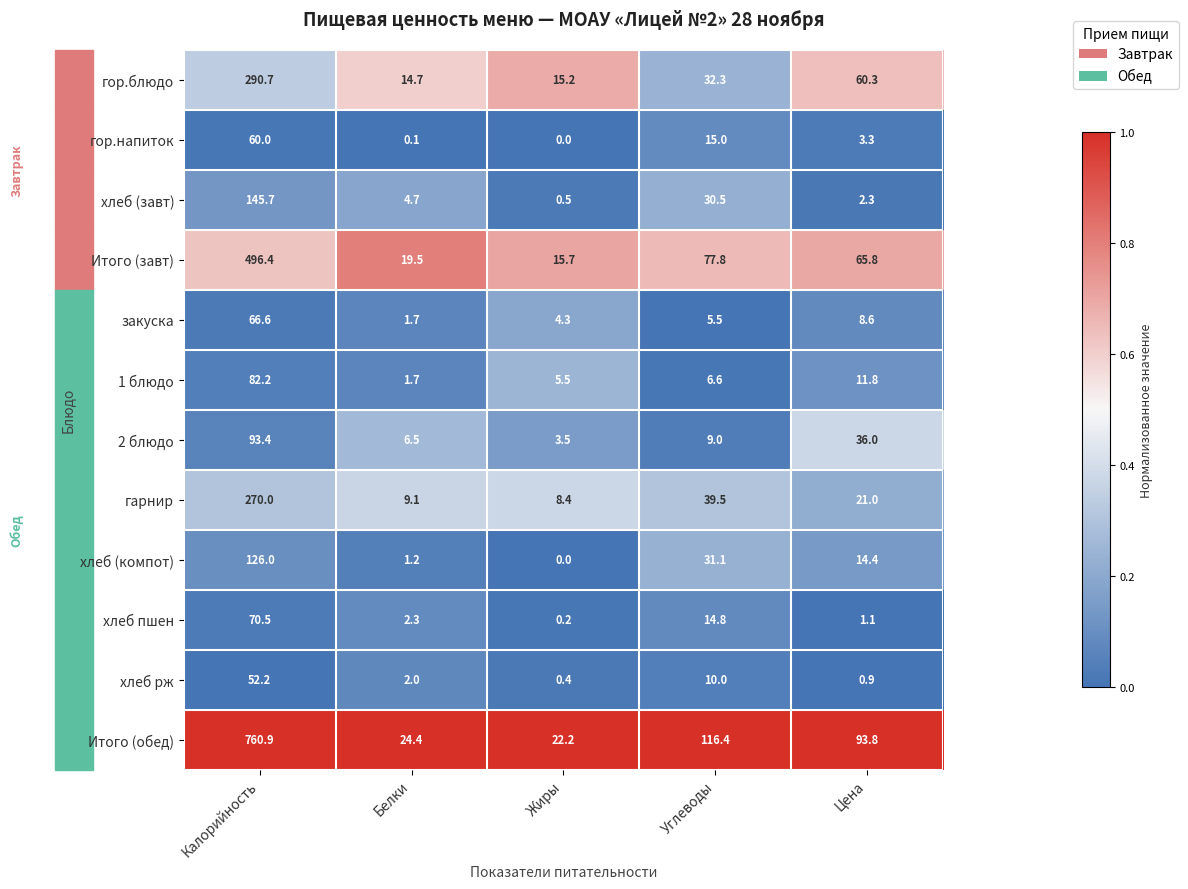

Rank the series by their maximum value, from lowest to highest.

хлеб рж, гор.напиток, закуска, хлеб пшен, 1 блюдо, 2 блюдо, хлеб (компот), хлеб (завт), гарнир, гор.блюдо, Итого (завт), Итого (обед)